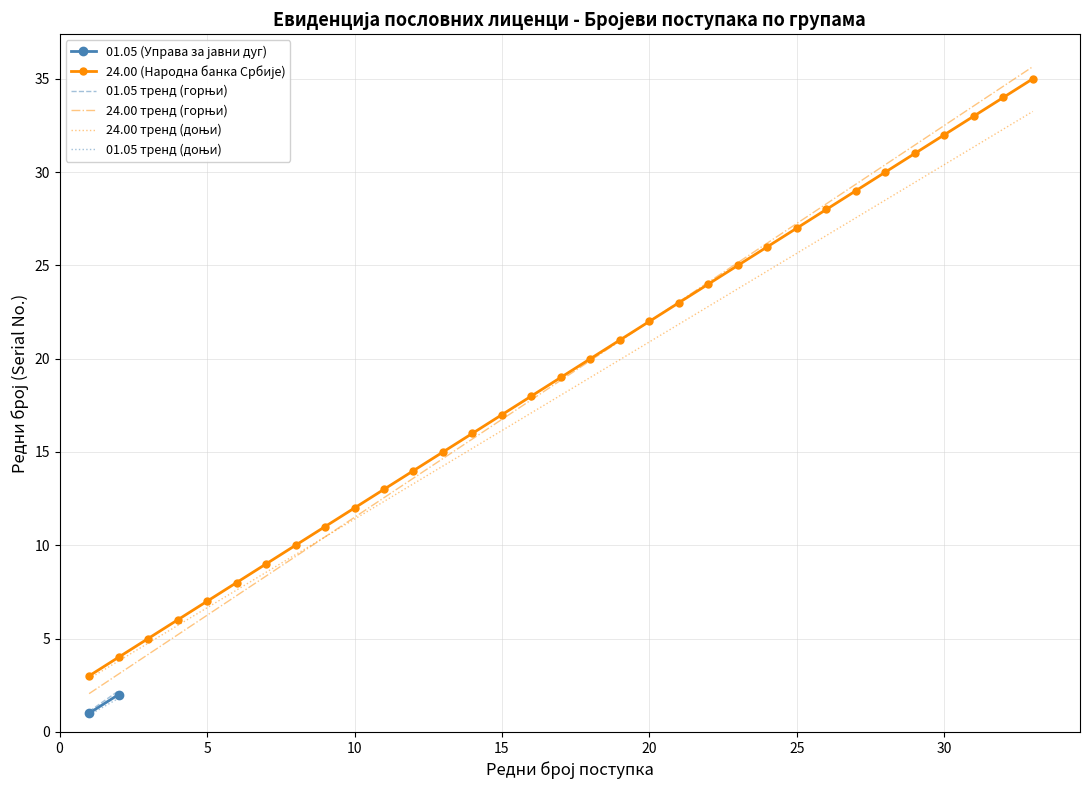

What is the difference between the second highest and minimum values?

31